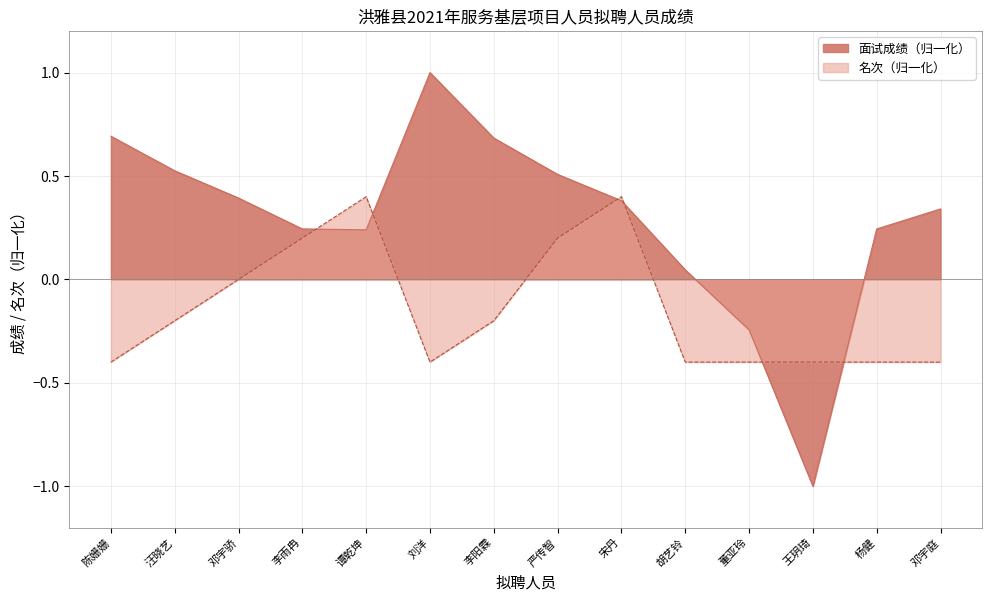

At which category does 名次 reach its first local valley?

刘洋